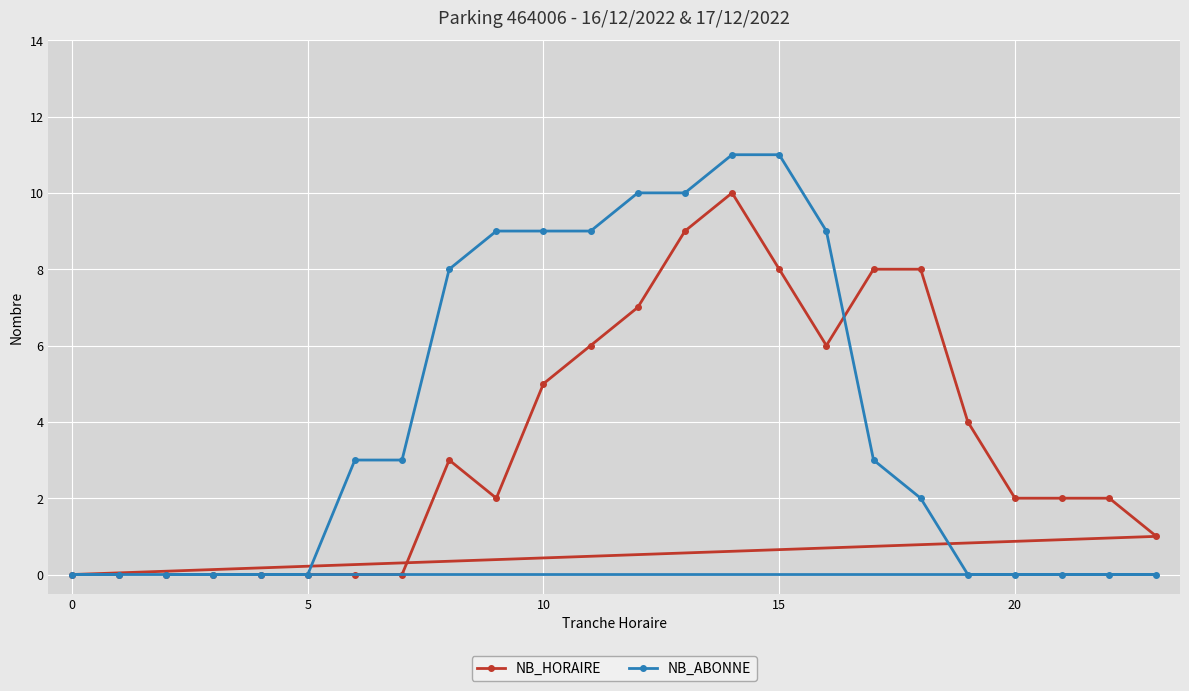

How many data points does each series have?

24